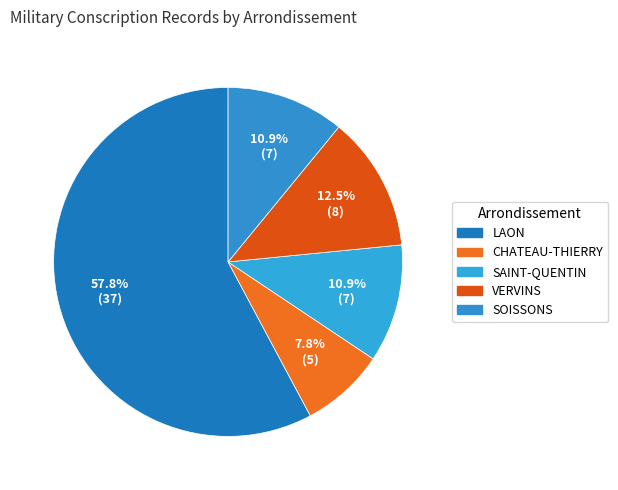

How much of the chart is everything except VERVINS?

87.5%